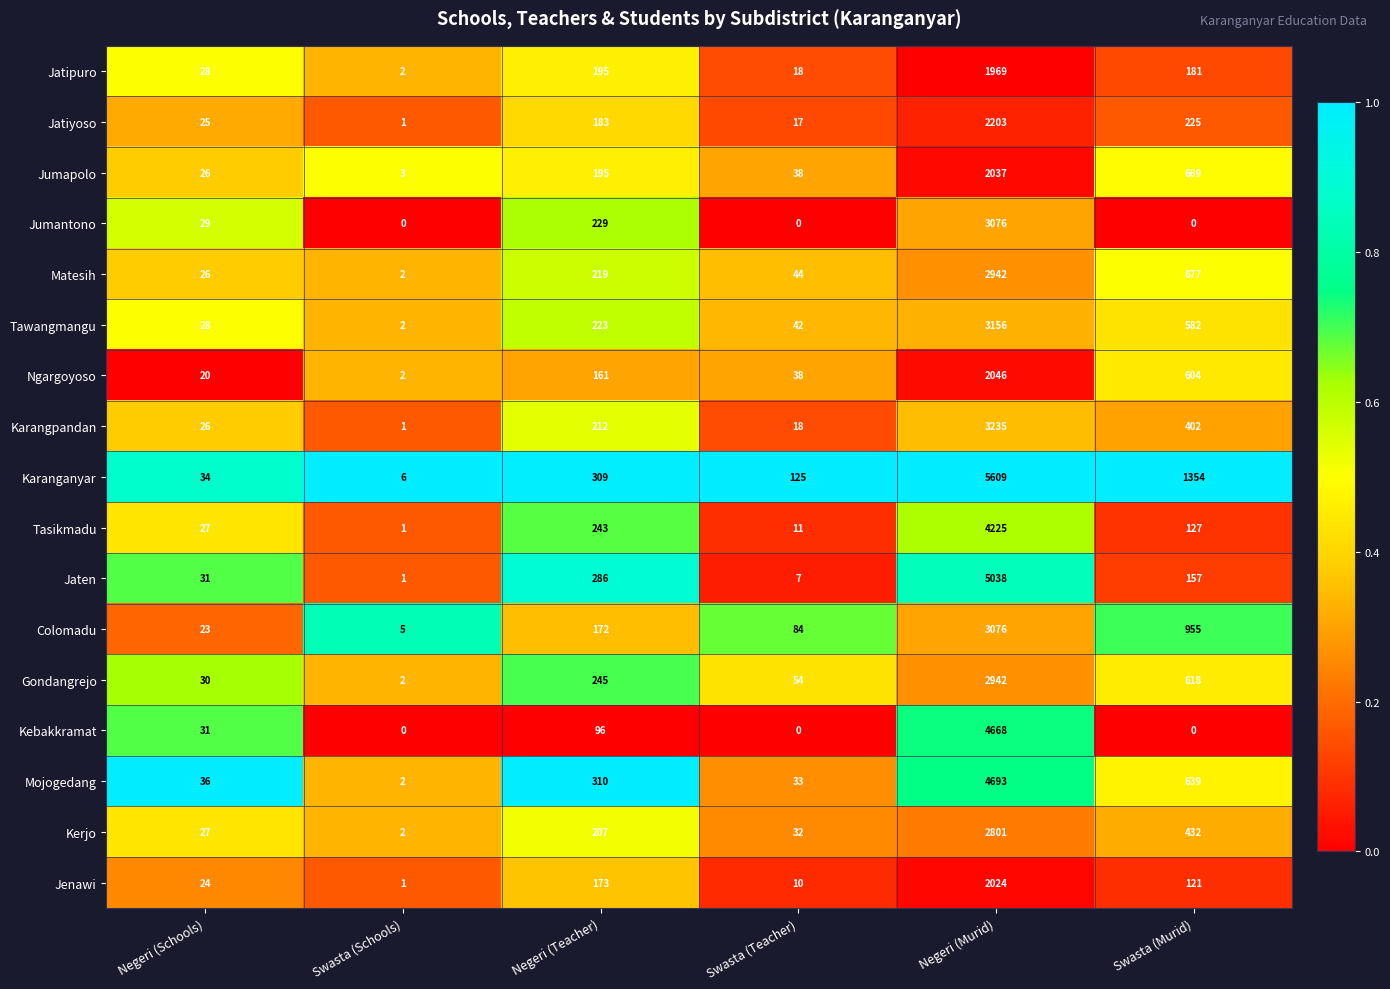

What is the difference between the maximum and minimum values in the Karangpandan series?

3234